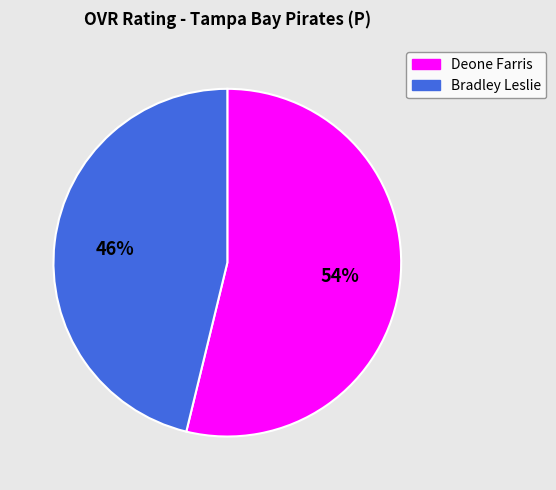

How many slices are in this pie chart?

2